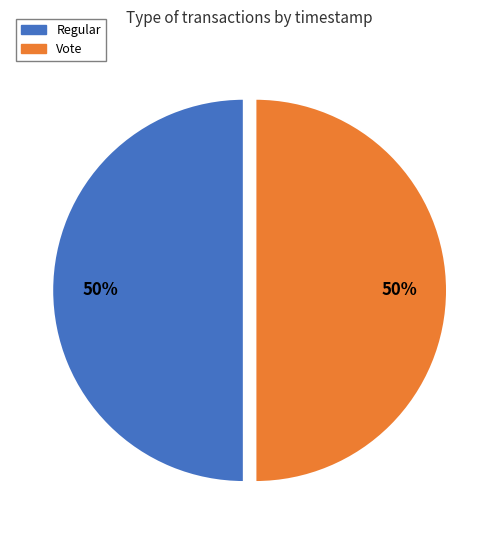

Approximately how many times larger is the value at Vote compared to Regular?

1.0